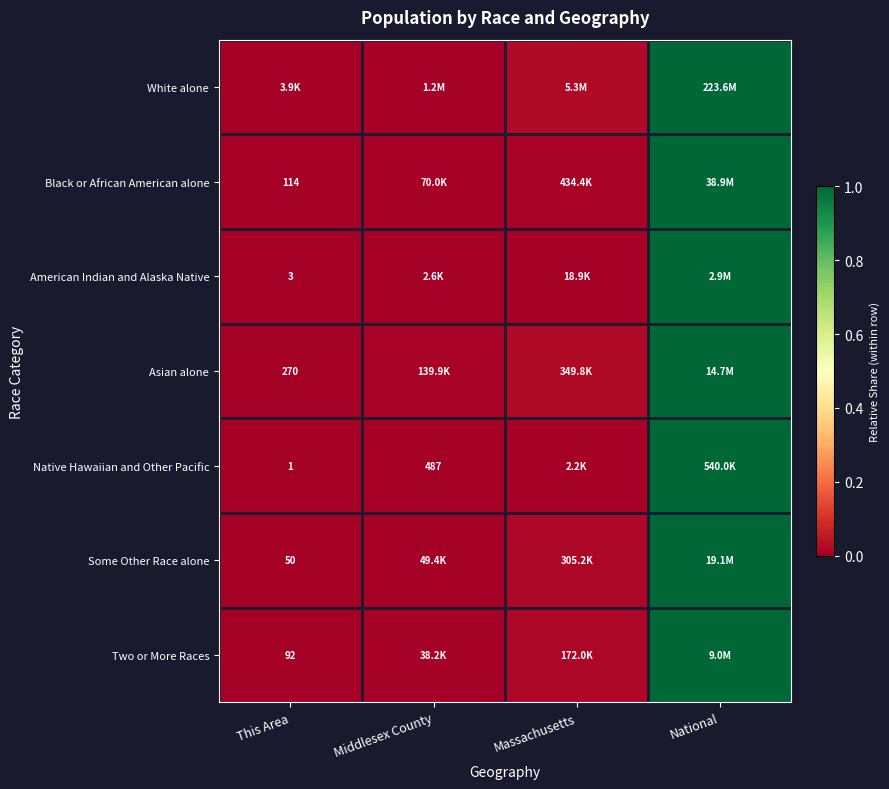

What is the difference between the maximum and minimum values in the Asian alone series?

1.0